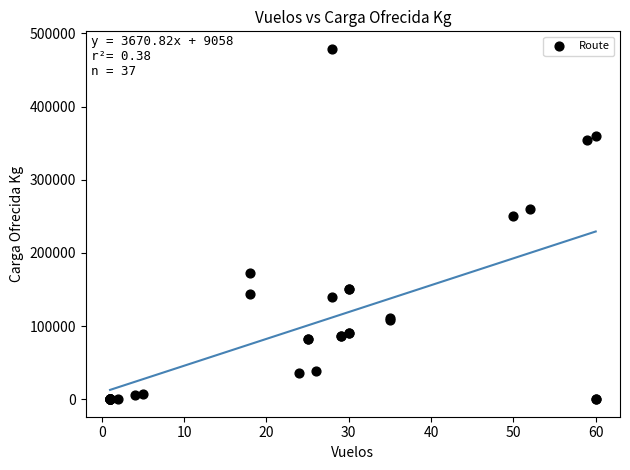

What Y value in the scatter plot is closest to 239500?

250000